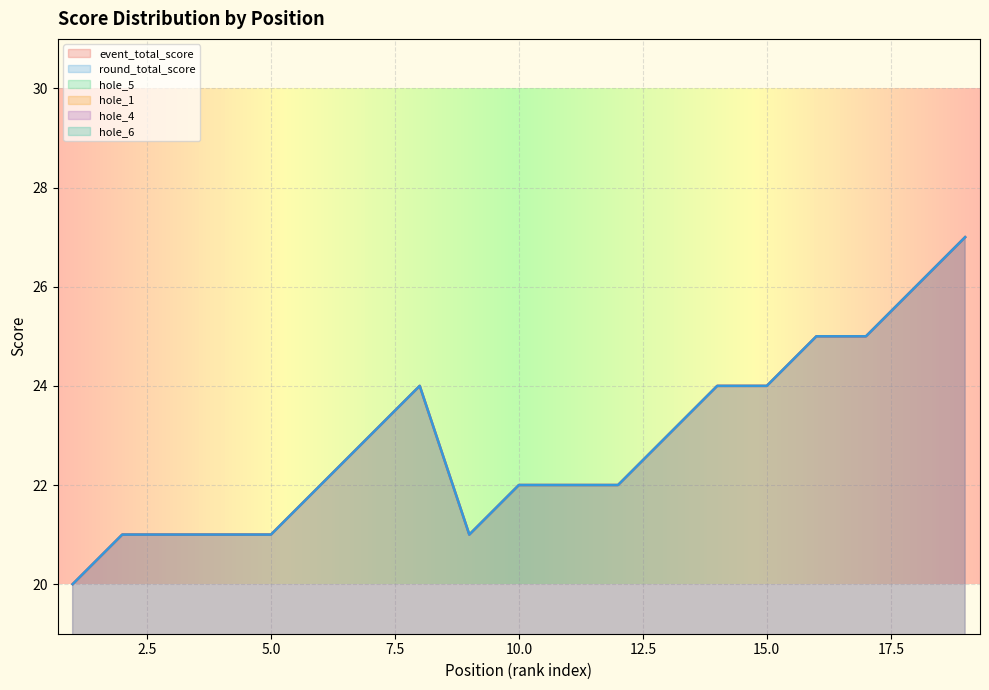

How many interior local valleys does the event_total_score series have?

1